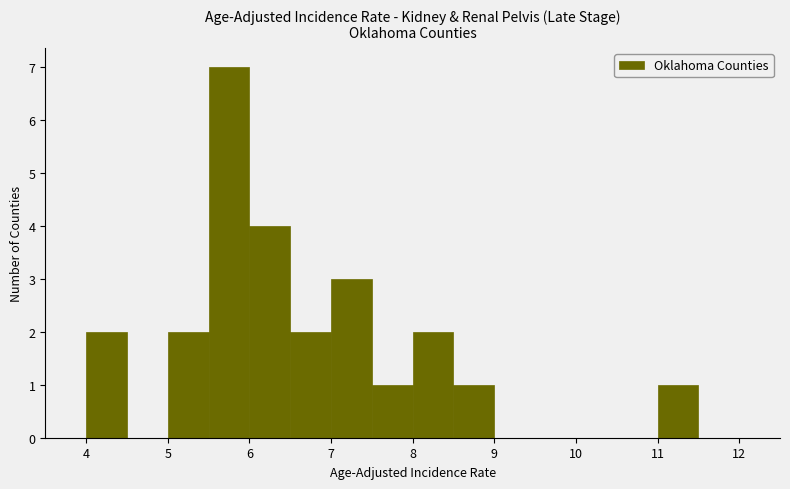

How tall is the bar that spans 8.0 to 8.5 on the x-axis? The values are not printed on the chart, so give them approximately, as read against the axis.

2